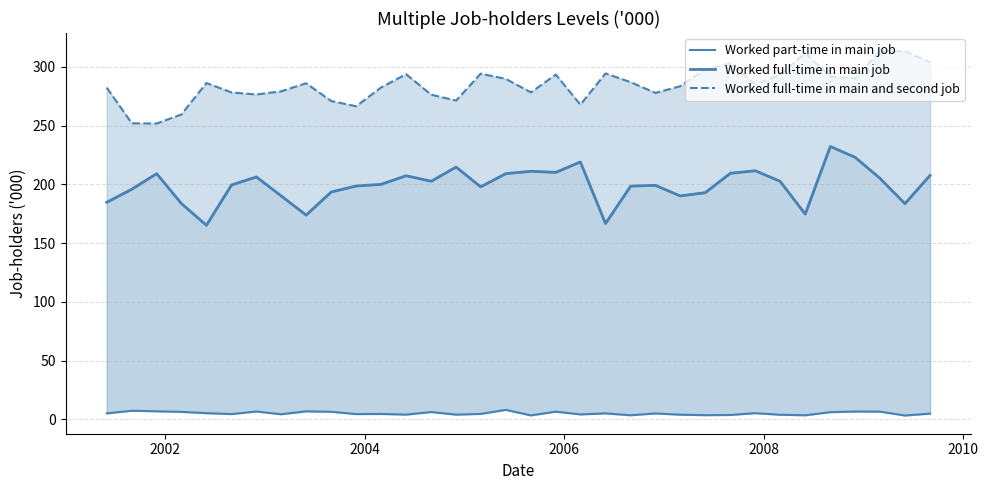

How many values in the Worked full-time in main and second job series exceed 286?

17